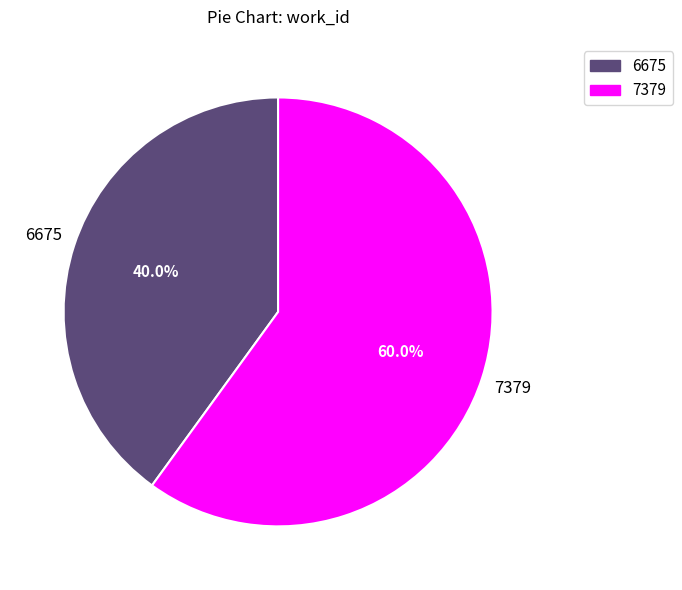

Does any single category account for the majority?

Yes